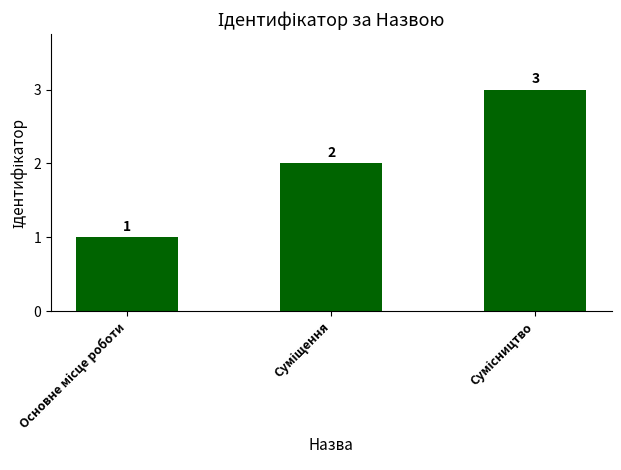

Count the number of categories in the chart.

3